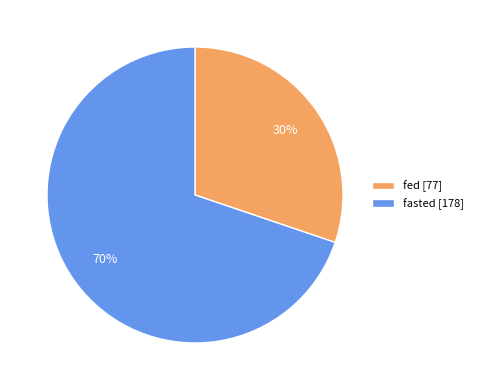

How many segments does this pie chart have?

2